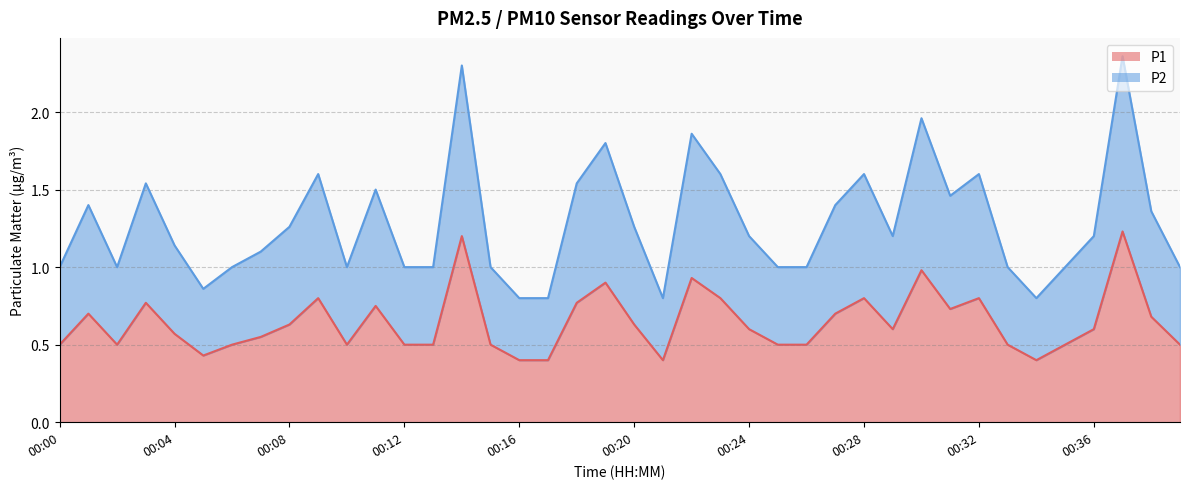

Reading left to right, extract all data points from this chart.

P1: 0.5	0.7	0.5	0.8	0.6	0.4	0.5	0.6	0.6	0.8	0.5	0.8	0.5	0.5	1.2	0.5	0.4	0.4	0.8	0.9	0.6	0.4	0.9	0.8	0.6	0.5	0.5	0.7	0.8	0.6	1.0	0.7	0.8	0.5	0.4	0.5	0.6	1.2	0.7	0.5
P2: 1.0	1.4	1.0	1.5	1.1	0.9	1.0	1.1	1.3	1.6	1.0	1.5	1.0	1.0	2.3	1.0	0.8	0.8	1.5	1.8	1.3	0.8	1.9	1.6	1.2	1.0	1.0	1.4	1.6	1.2	2.0	1.5	1.6	1.0	0.8	1.0	1.2	2.4	1.4	1.0